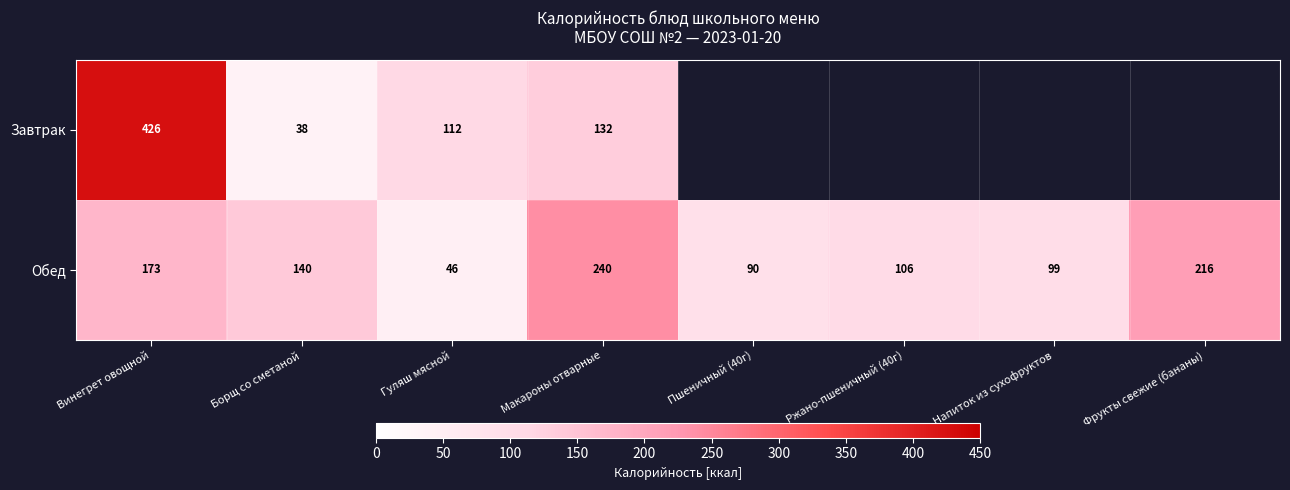

Between Винегрет овощной and Макароны отварные, which is larger?

Винегрет овощной